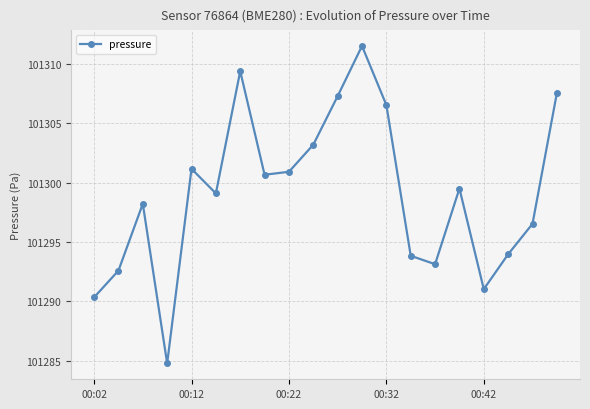

What is the difference between the second highest and second lowest values?

19.0